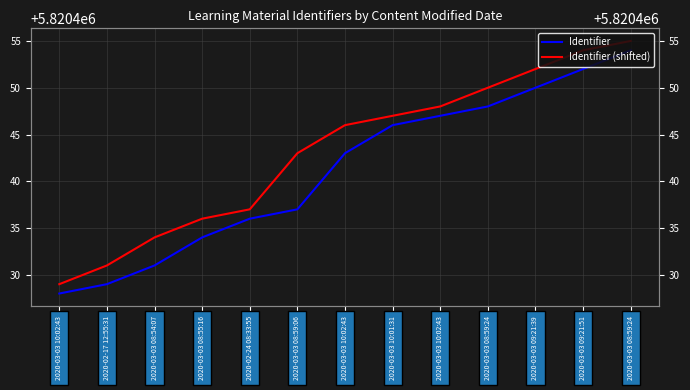

True or false: Identifier (shifted) and Identifier intersect in this chart.

False